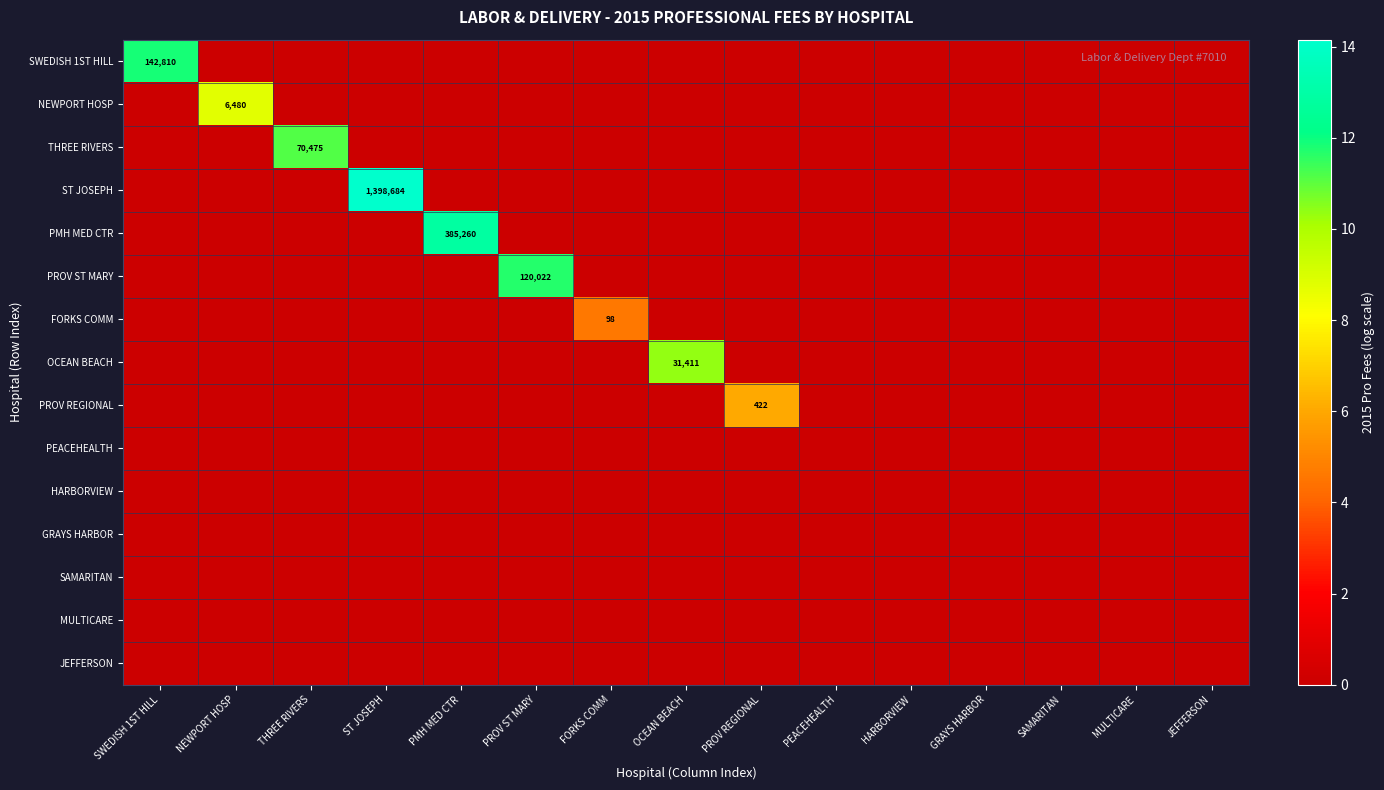

At which category does the chart reach its minimum across all series?

NEWPORT HOSP